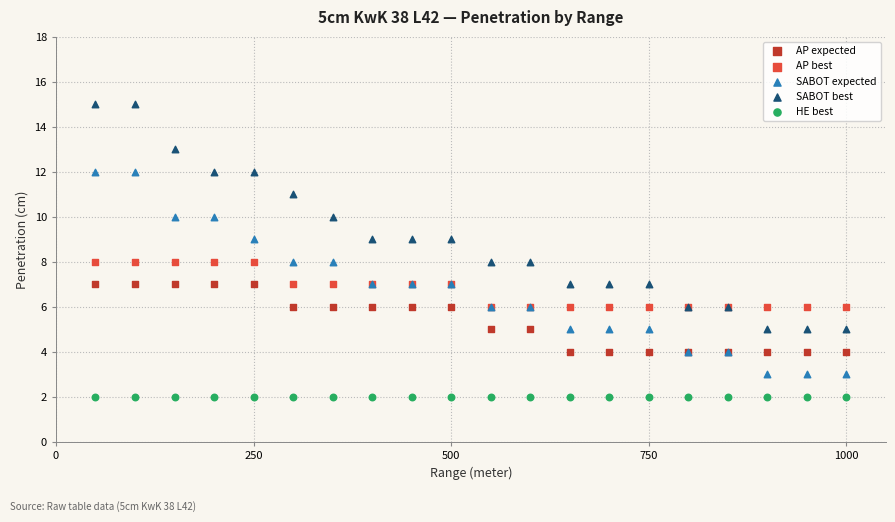

What are all the series names shown in the legend?

AP expected, AP best, SABOT expected, SABOT best, HE best